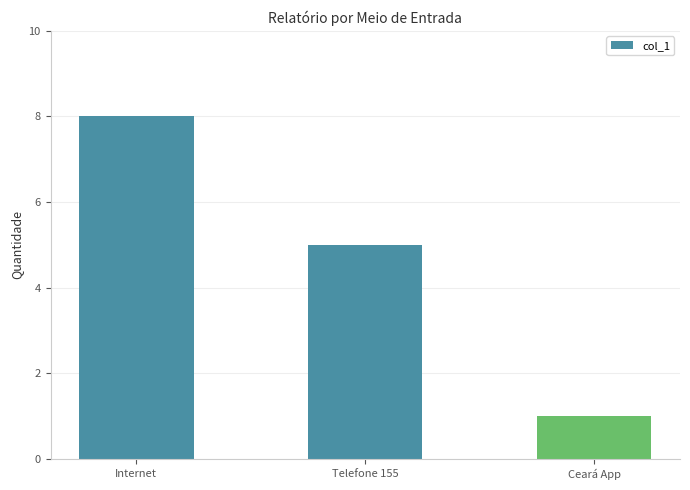

What position from the left is Ceará App?

3